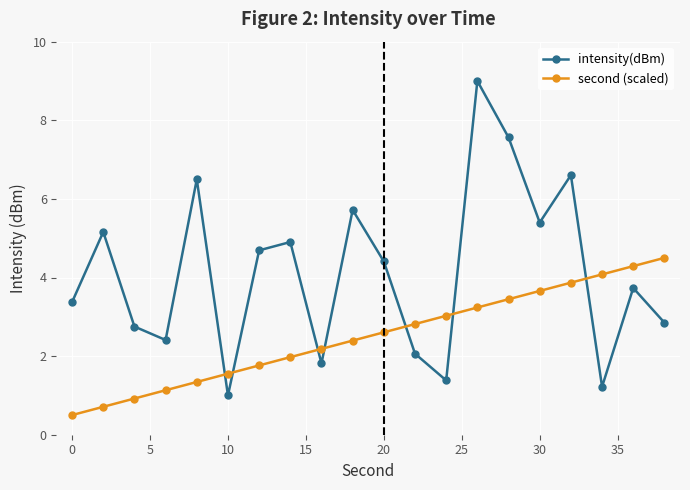

What is the value of the intensity(dBm) point at the 7th from the left?

4.7